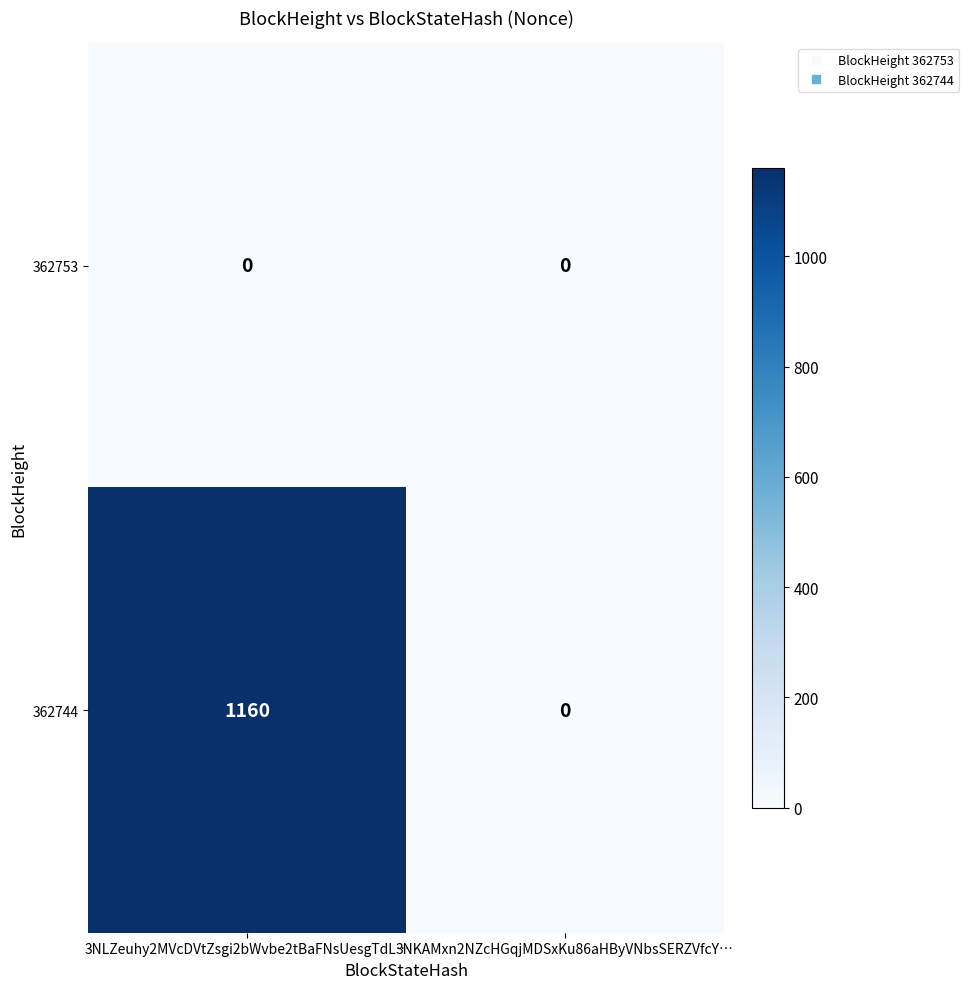

List the series in order of their overall mean, highest first.

362744, 362753